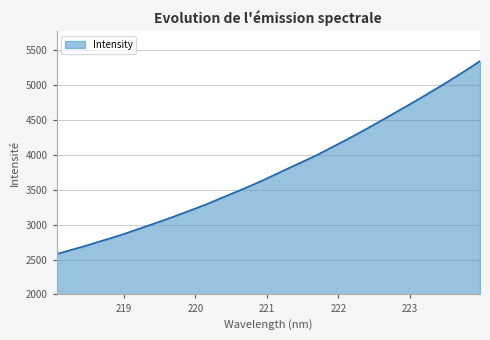

What is the greatest value displayed?

5348.6